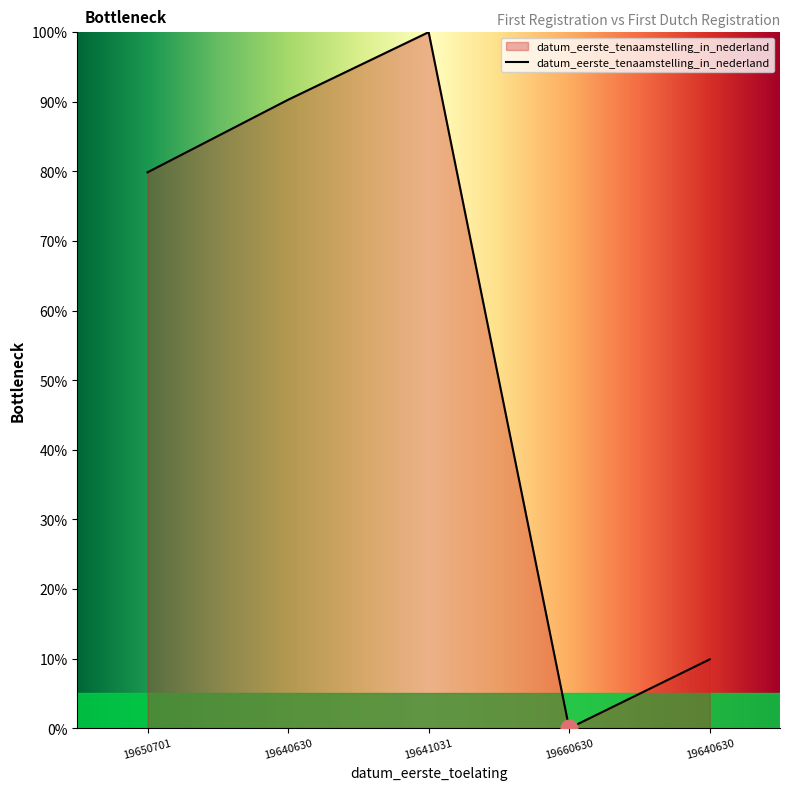

What is the average value?

56.0